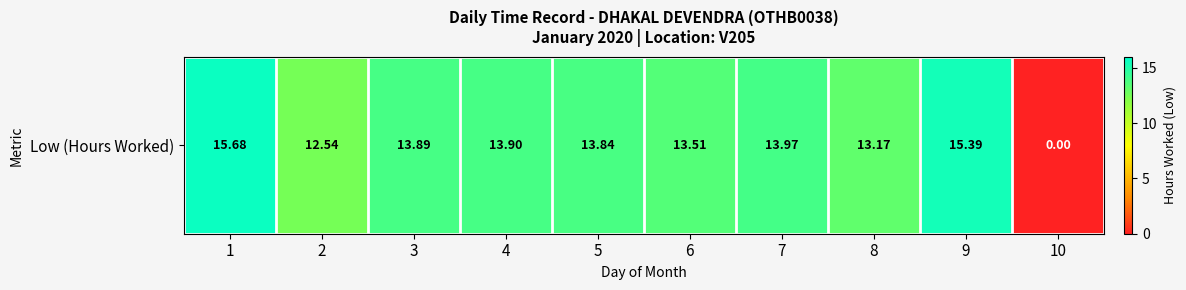

Is it true that the value at 6 is 13.5?

True